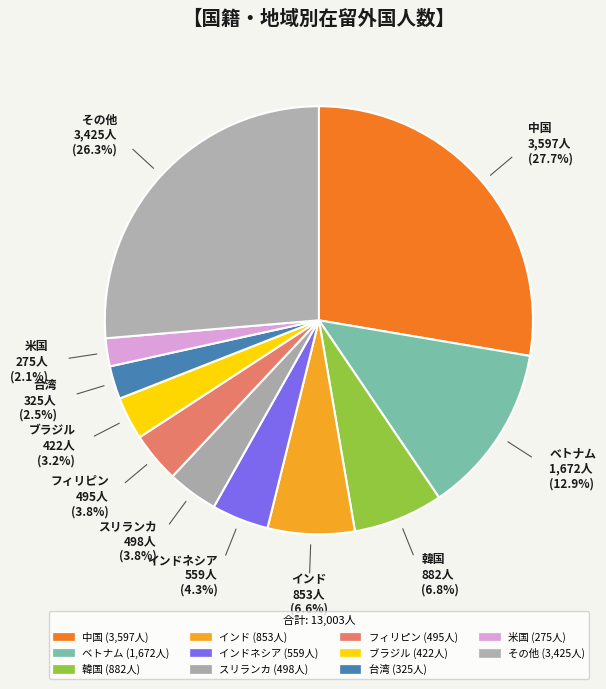

How many segments does this pie chart have?

11